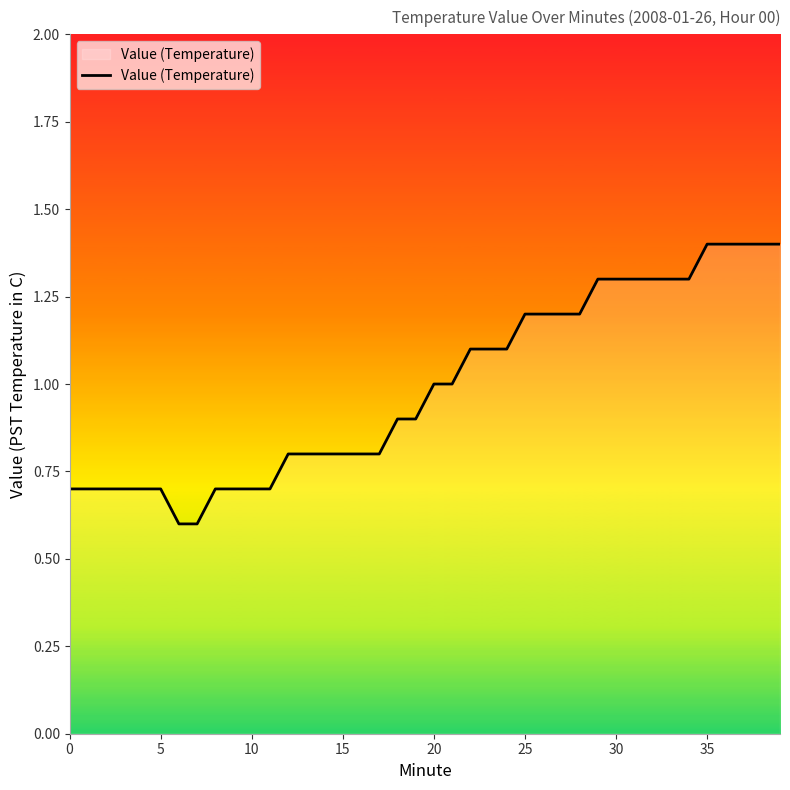

What is the greatest value displayed?

1.4